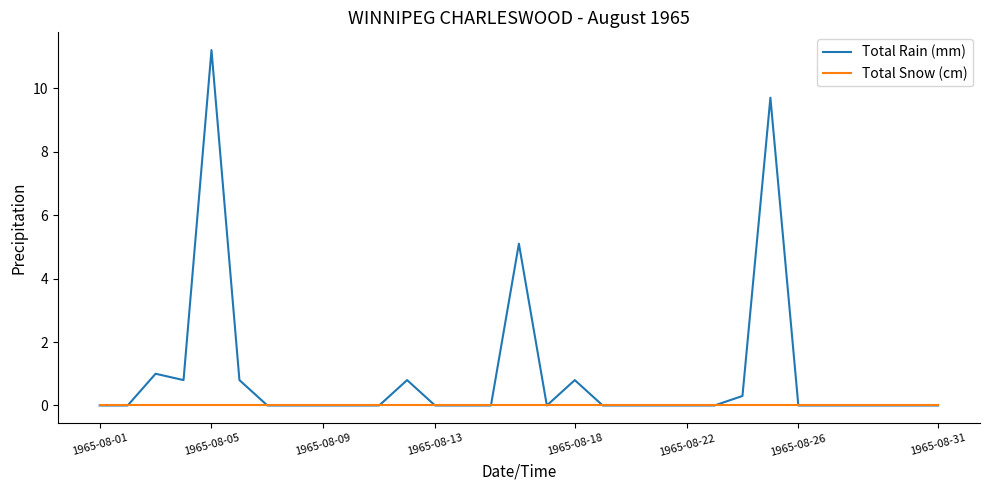

Which series has the largest total across all categories?

Total Rain (mm)